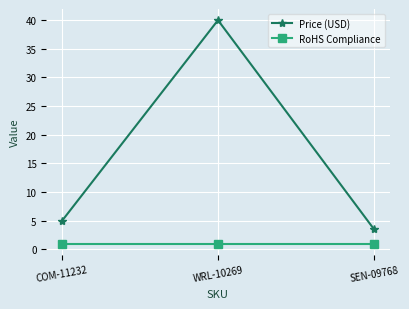

Rank the series at WRL-10269 from highest to lowest value.

Price (USD), RoHS Compliance